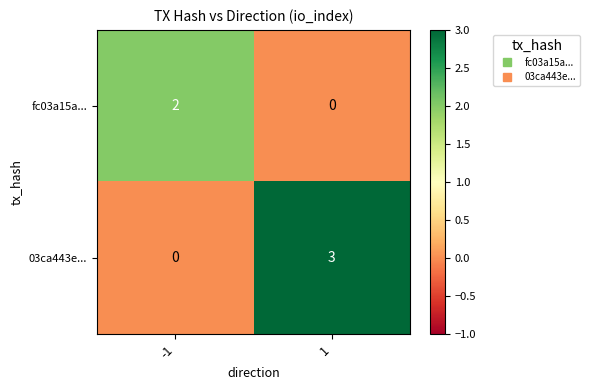

Which category has the highest value across all series?

1